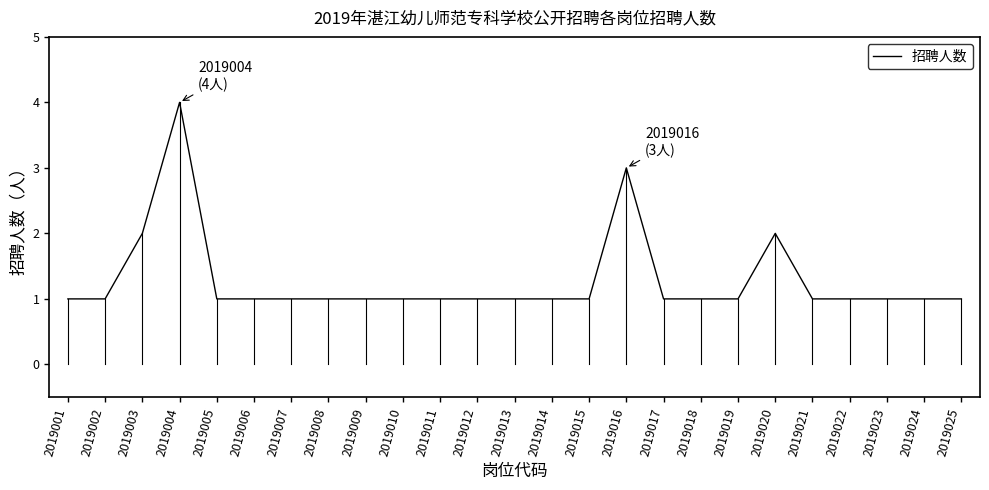

The value at 2019024 is 1. True or false?

True